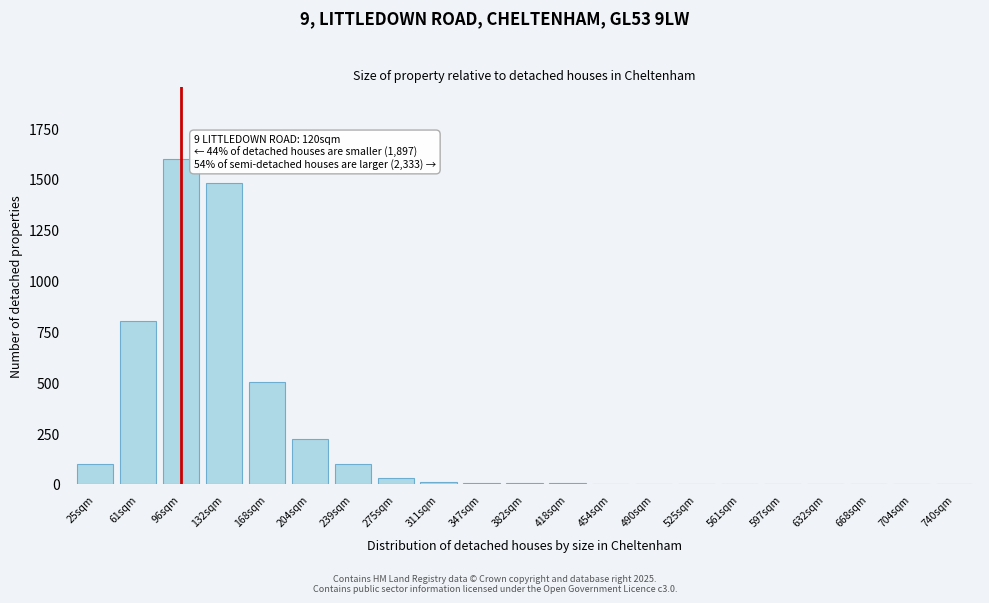

The chart shows a value of 41 at 239sqm. True or false?

False